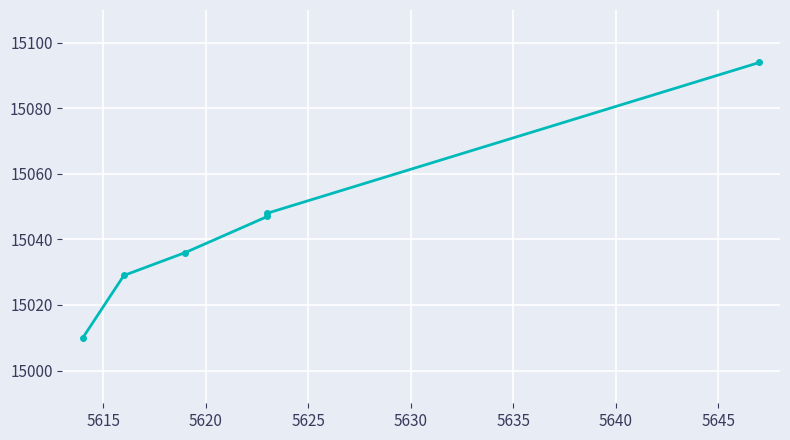

Reading right to left, transcribe all the data shown in this chart.

15094	15048	15047	15036	15029	15010